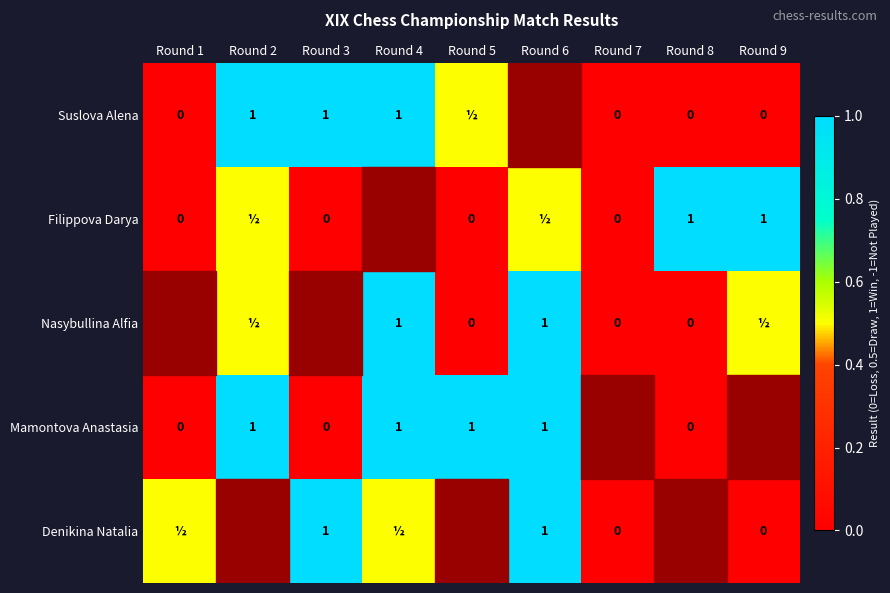

True or false: Suslova Alena has a value of 1.0 at Round 2.

True